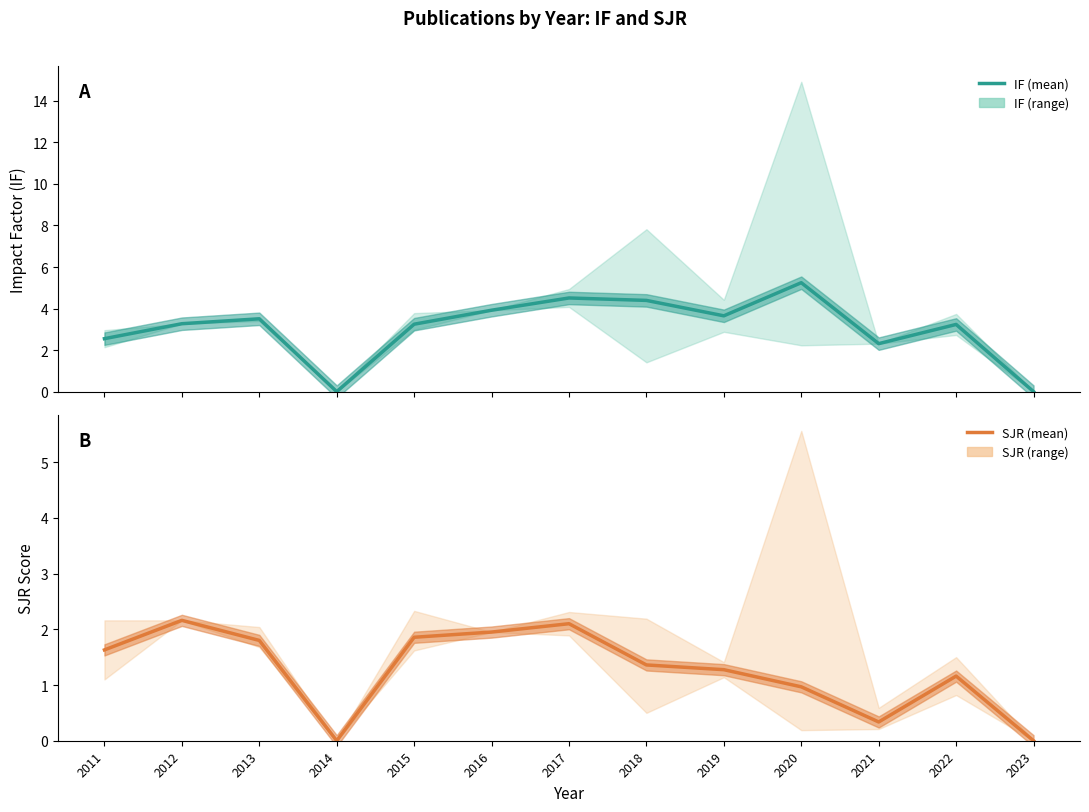

Reading right to left, list all the values displayed in this chart.

IF mean: 0.0	3.2	2.3	5.2	3.6	4.4	4.5	3.9	3.2	0.0	3.5	3.3	2.5
SJR mean: 0.0	1.2	0.3	1.0	1.3	1.4	2.1	1.9	1.9	0.0	1.8	2.2	1.6